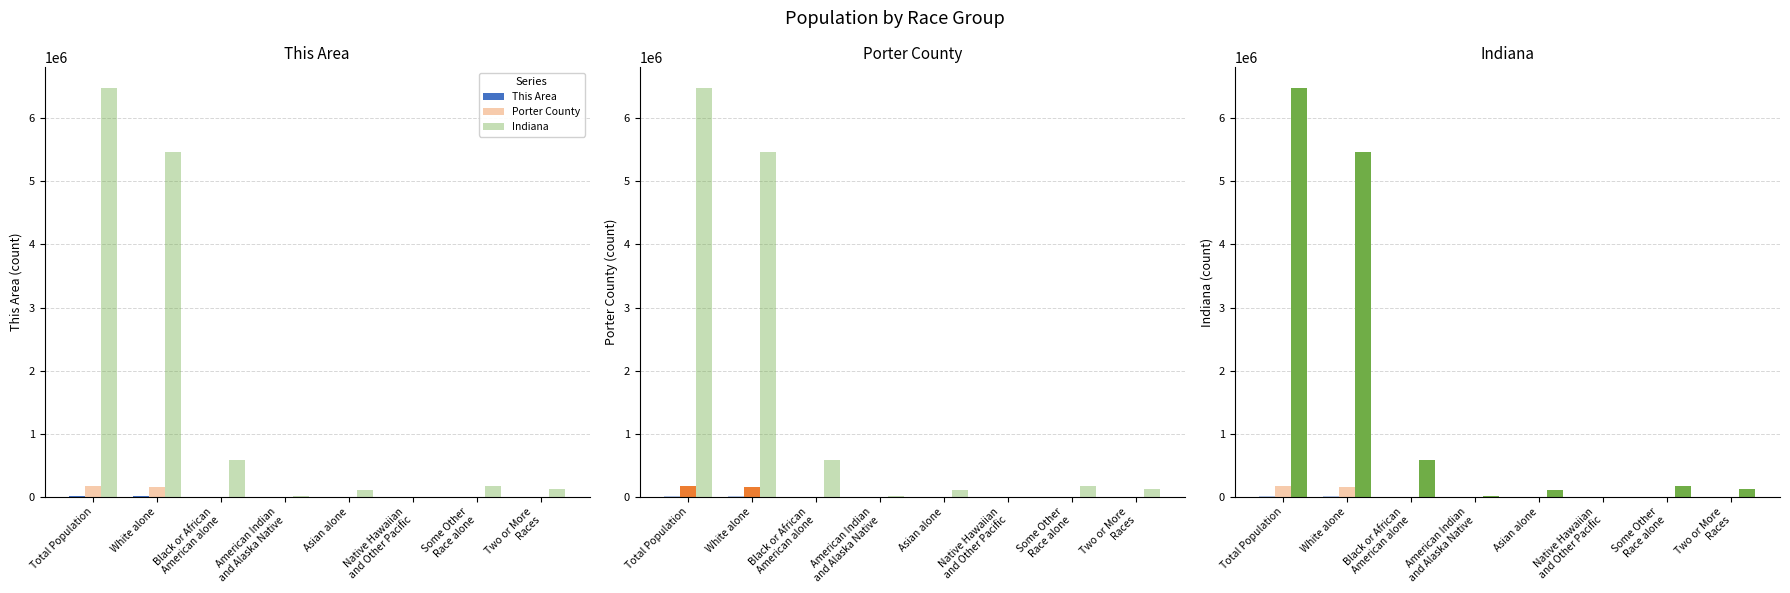

What are all the series names shown in the legend?

This Area, Porter County, Indiana